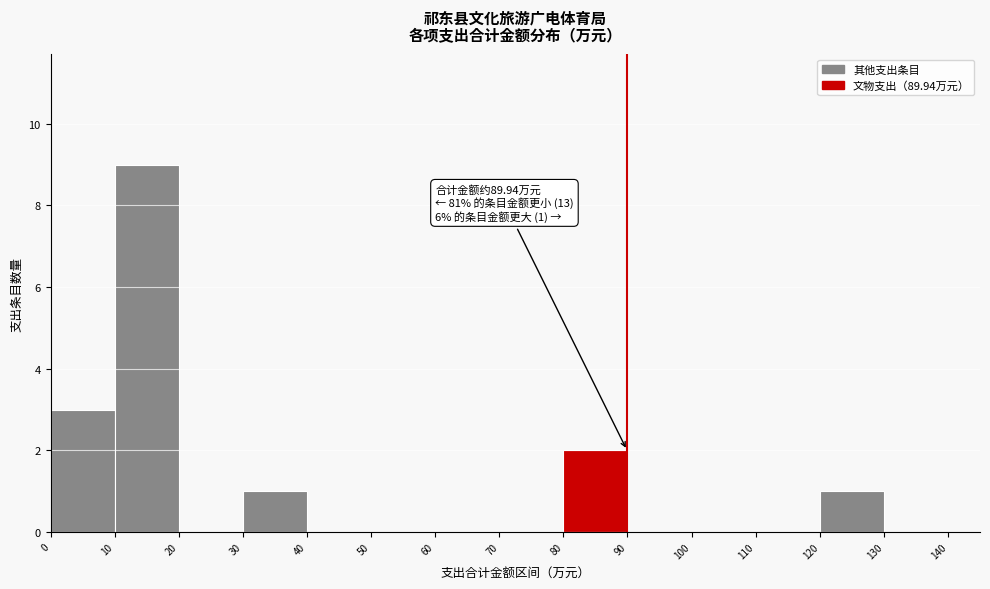

Which range on the x-axis has the tallest bar?

10 to 20